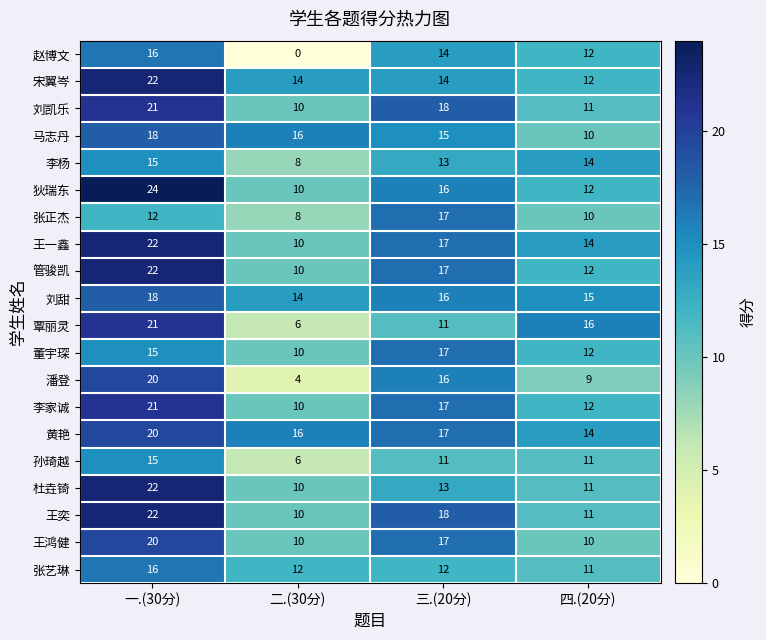

Which category has the lowest value across all series?

二.(30分)